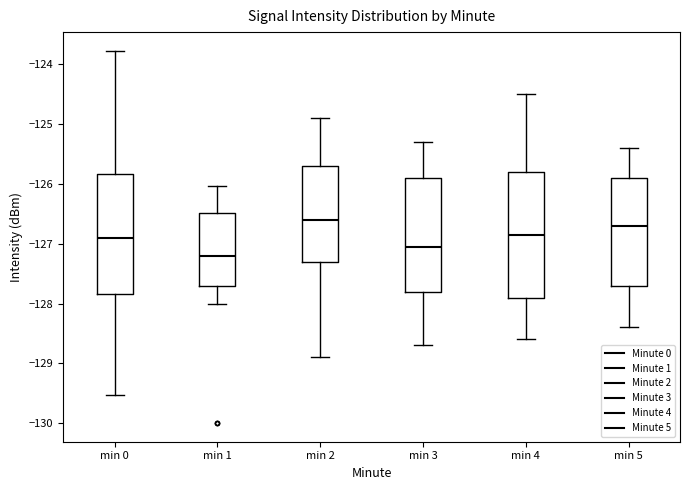

Which box's median line is the lowest?

min 1